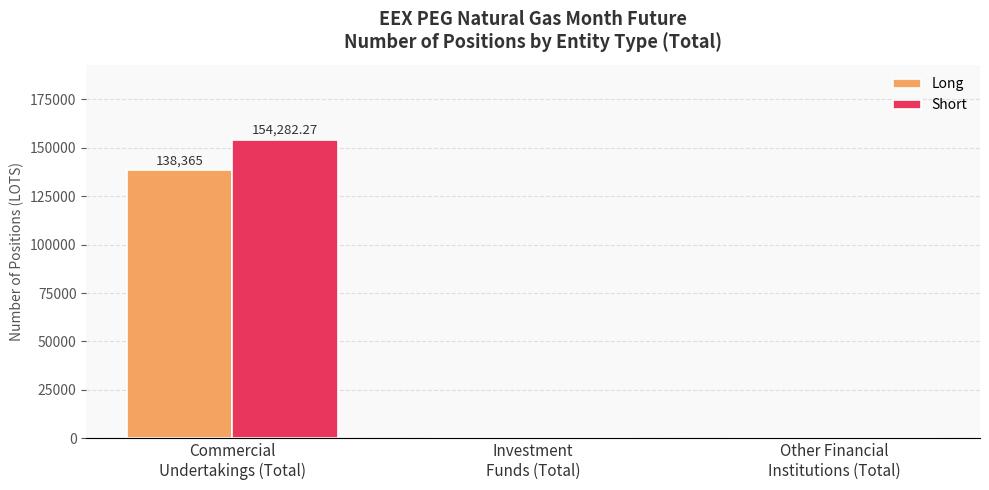

Which category has the highest value across all series?

Commercial
Undertakings (Total)